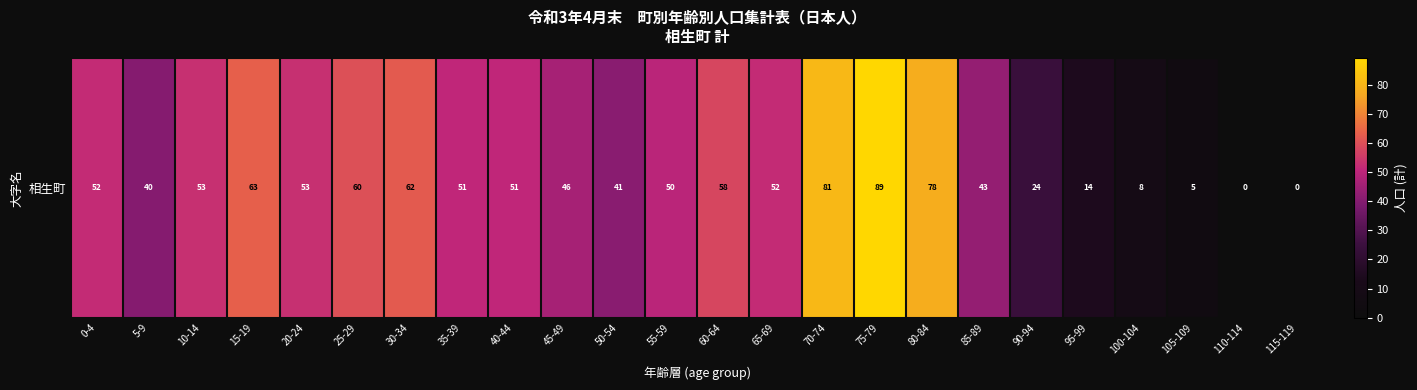

The value at 25-29 is 26. True or false?

False